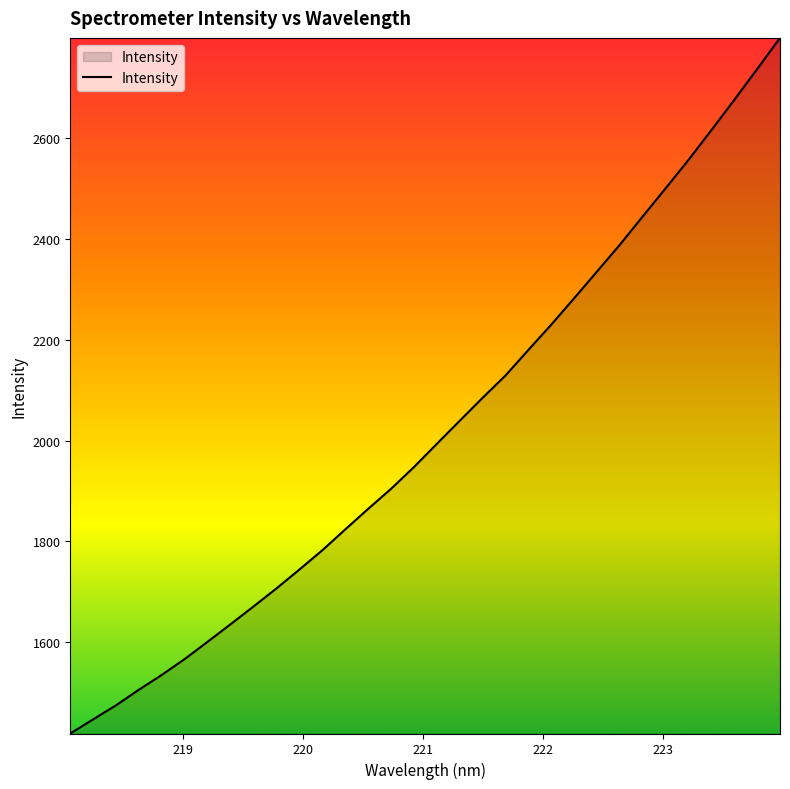

What is the smallest value displayed?

1419.3